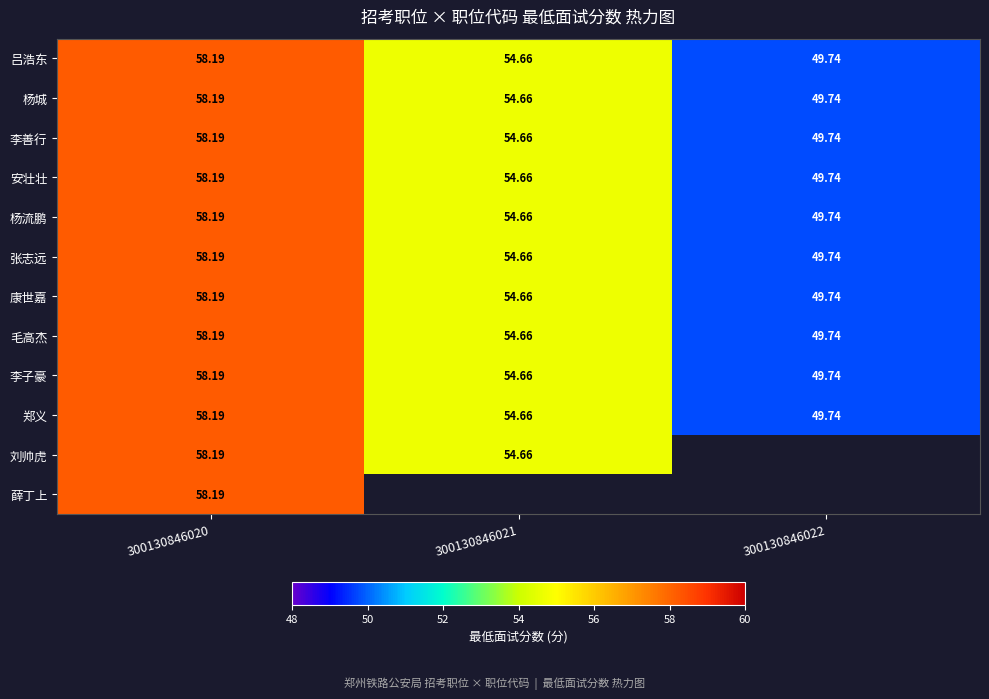

Is the value of 康世嘉 at 300130846021 greater than the value of 杨城 at 300130846022?

Yes